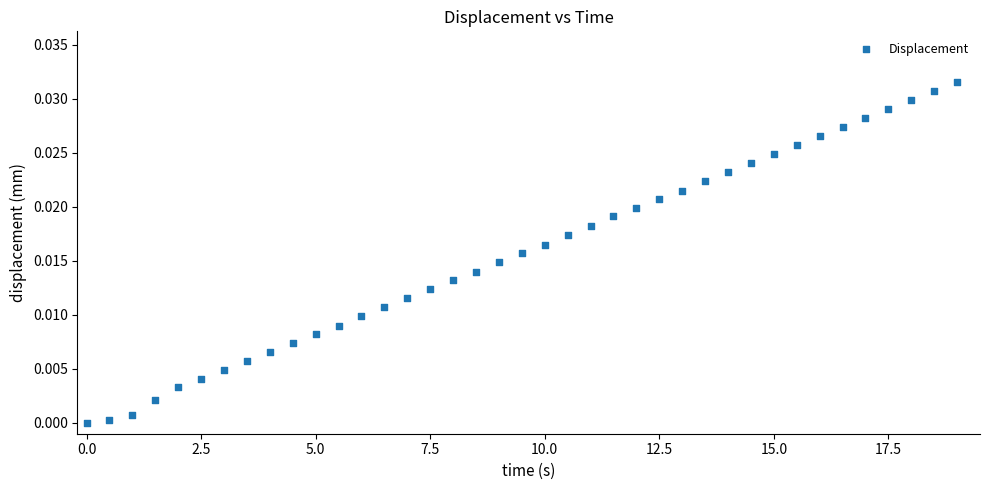

What is the range of X values (max minus min)?

19.0